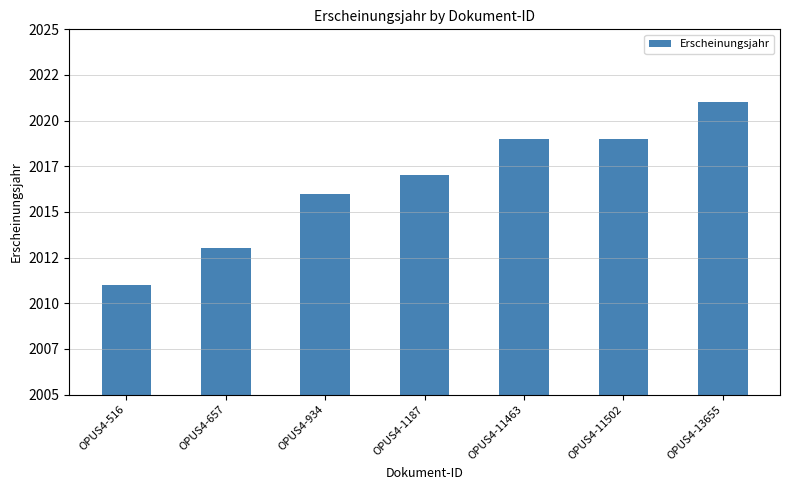

How many data points does each series have?

7